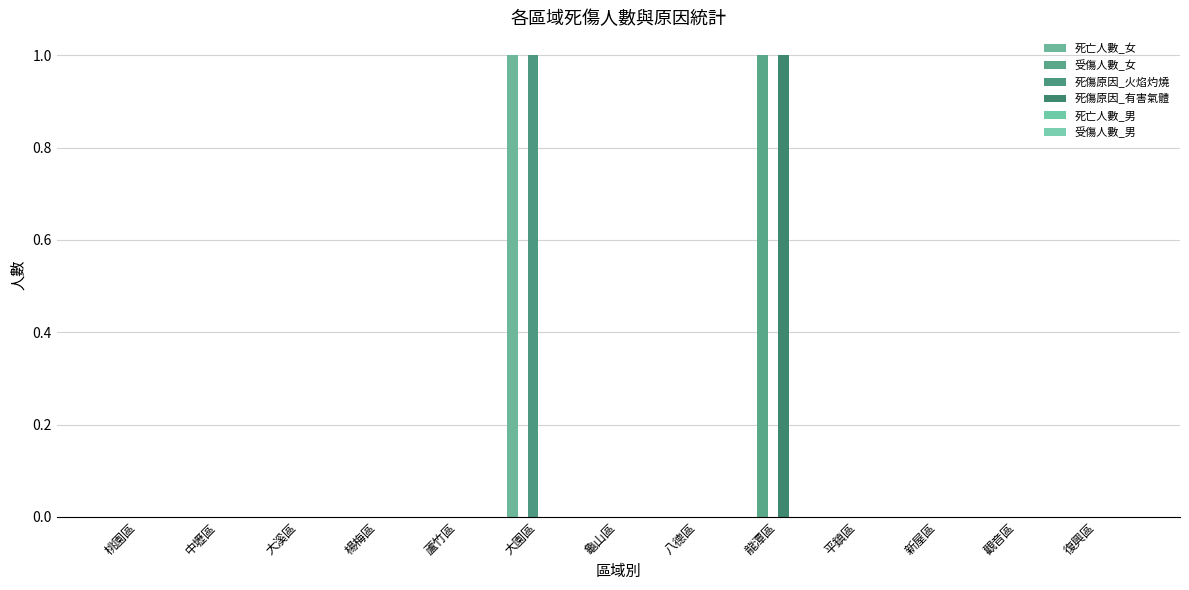

Reading left to right, transcribe all the data shown in this chart.

死亡人數_女: 0	0	0	0	0	1	0	0	0	0	0	0	0
受傷人數_女: 0	0	0	0	0	0	0	0	1	0	0	0	0
死傷原因_火焰灼燒: 0	0	0	0	0	1	0	0	0	0	0	0	0
死傷原因_有害氣體: 0	0	0	0	0	0	0	0	1	0	0	0	0
死亡人數_男: 0	0	0	0	0	0	0	0	0	0	0	0	0
受傷人數_男: 0	0	0	0	0	0	0	0	0	0	0	0	0